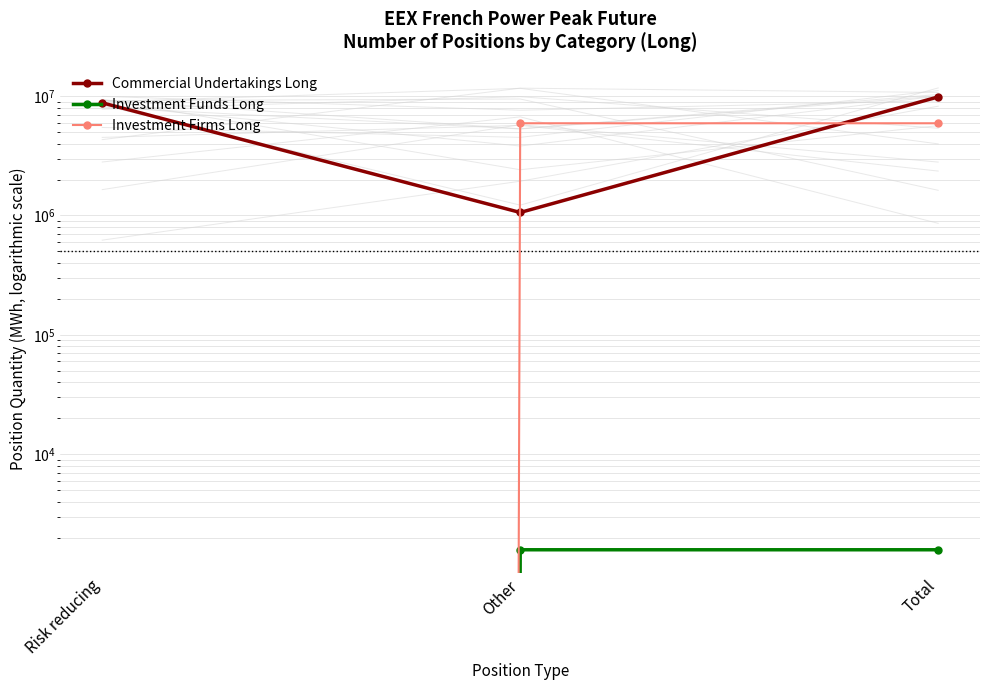

Rank the series by their maximum value, from highest to lowest.

Commercial Undertakings Long, Investment Firms Long, Investment Funds Long